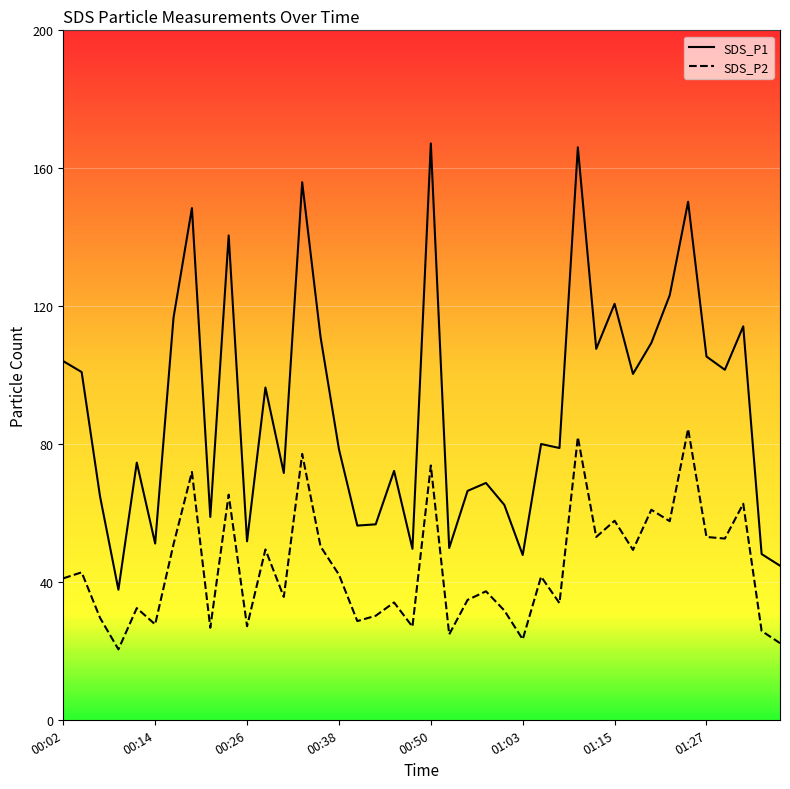

How many categories are shown in the chart?

40